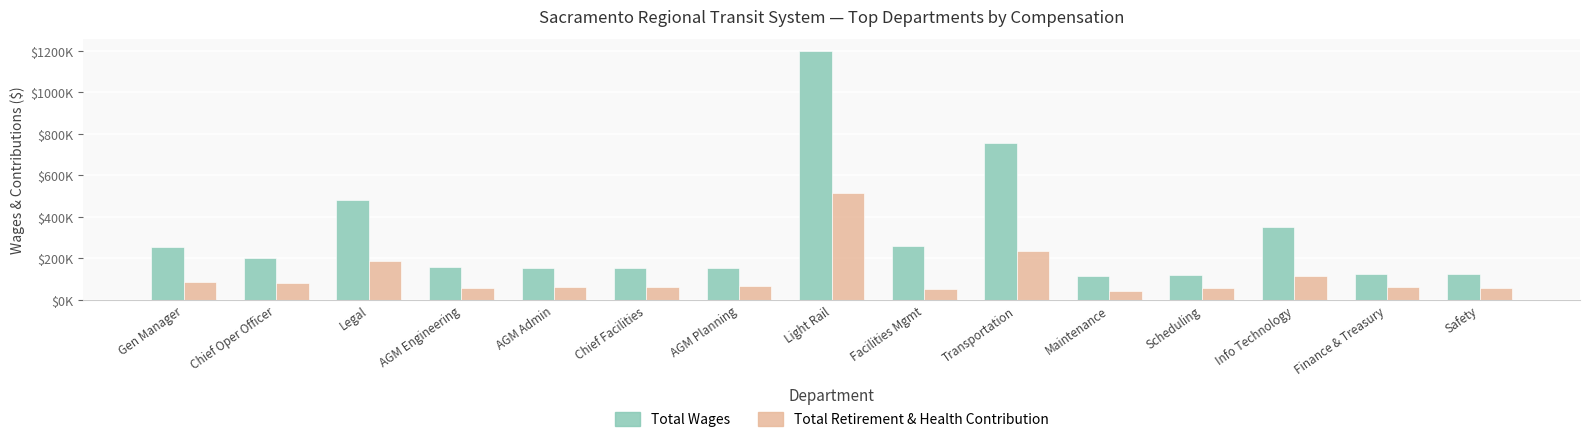

At which label does Total Wages first exceed 158101?

Gen Manager